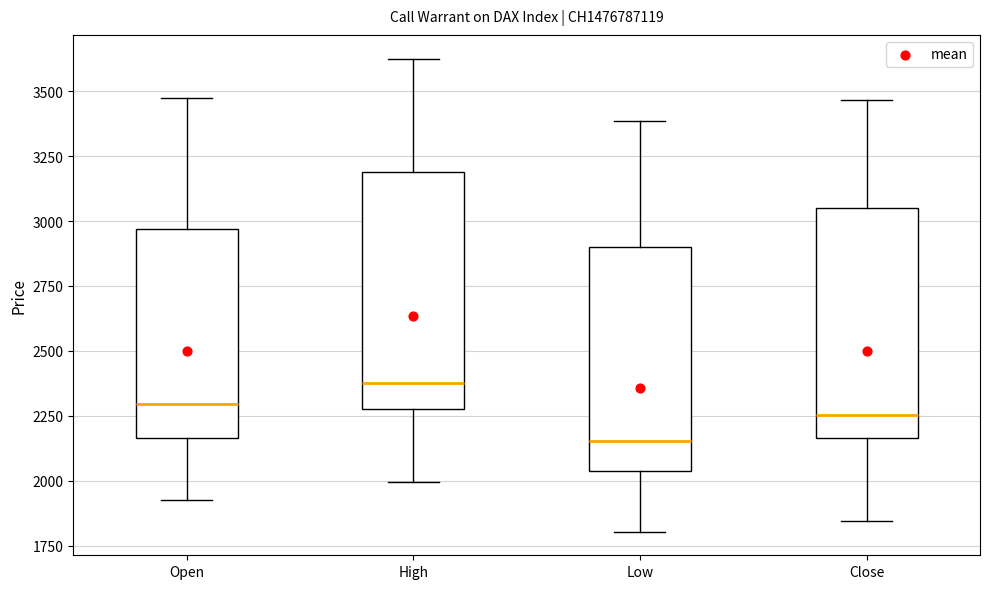

Reading left to right, transcribe this box plot: for each box, give where its median line is, the range the box spans, and where its two whiskers end, as read against the y-axis. The values are not printed on the chart, so give them approximately, as read against the axis.

Open: median 2300, box 2150 to 2950, whiskers 1950 to 3500
High: median 2400, box 2300 to 3200, whiskers 2000 to 3650
Low: median 2150, box 2050 to 2900, whiskers 1800 to 3400
Close: median 2250, box 2150 to 3050, whiskers 1850 to 3450